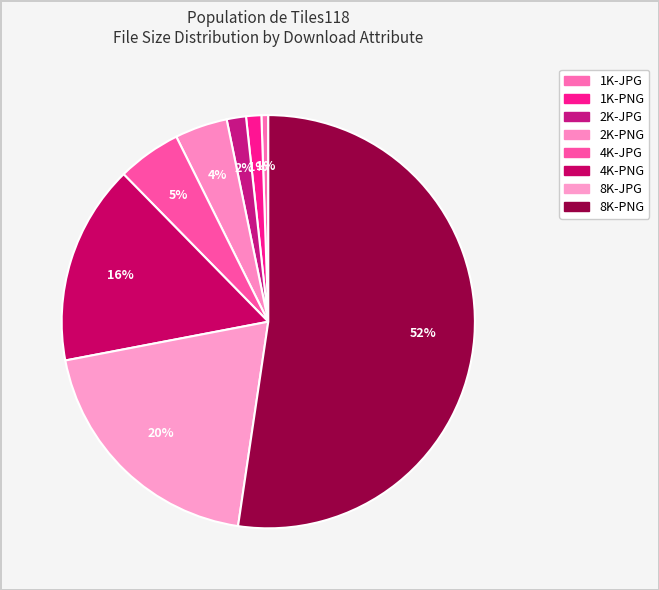

To the nearest percent, what percentage of the pie is 4K-PNG?

16%